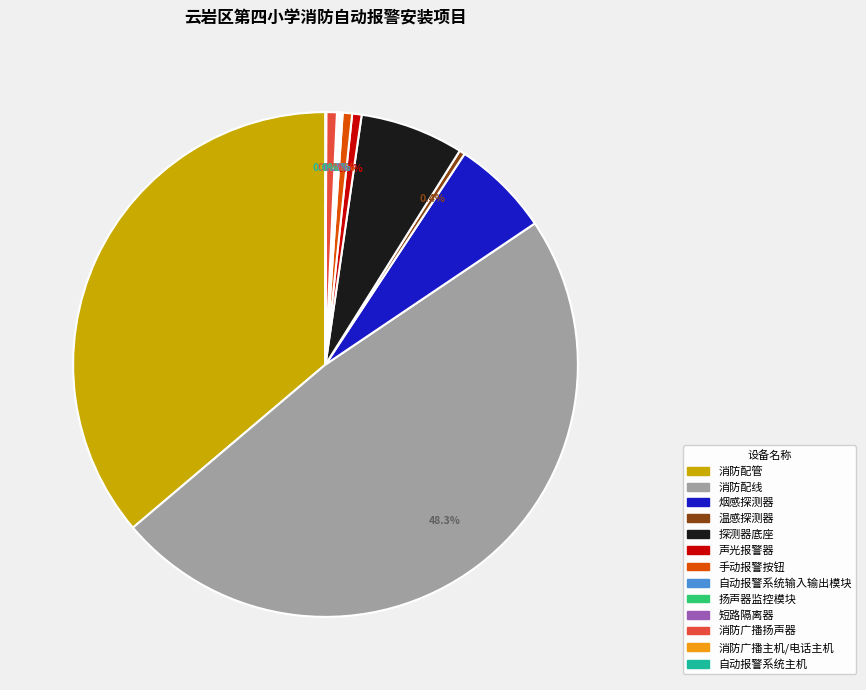

What percentage do 探测器底座 and 消防配线 together represent?

54.9%